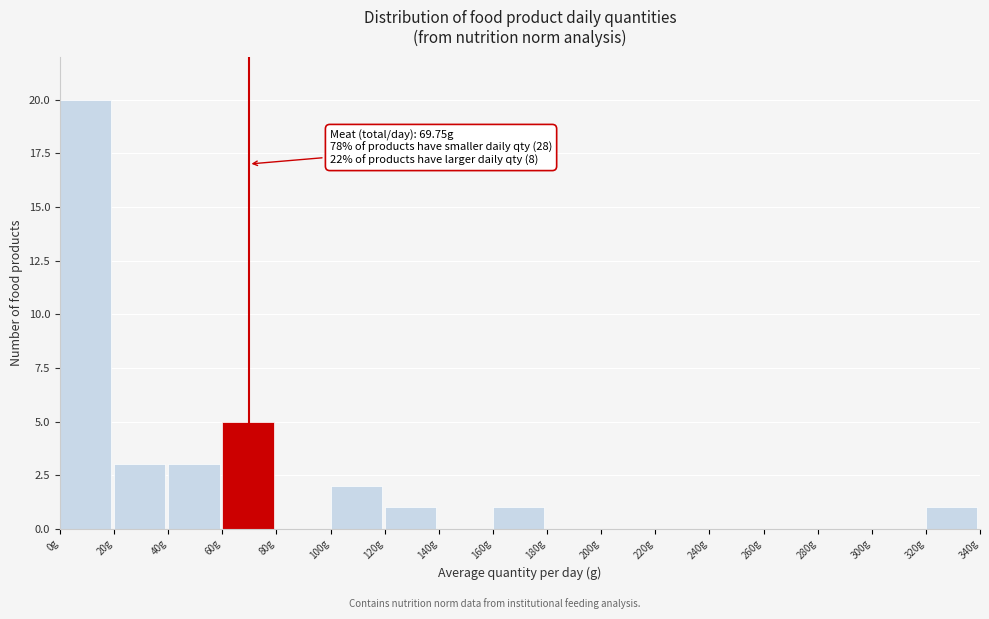

Over which range of the x-axis is the bar tallest?

0 to 20